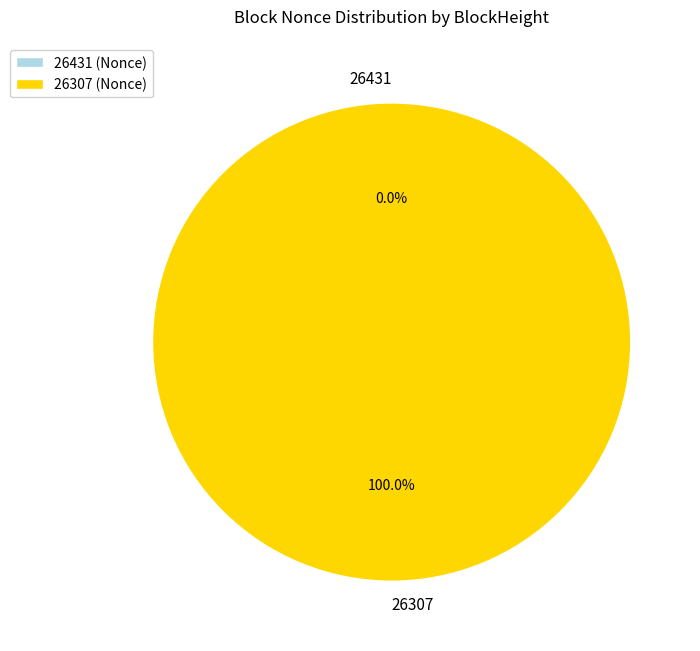

Which category accounts for the majority?

26307